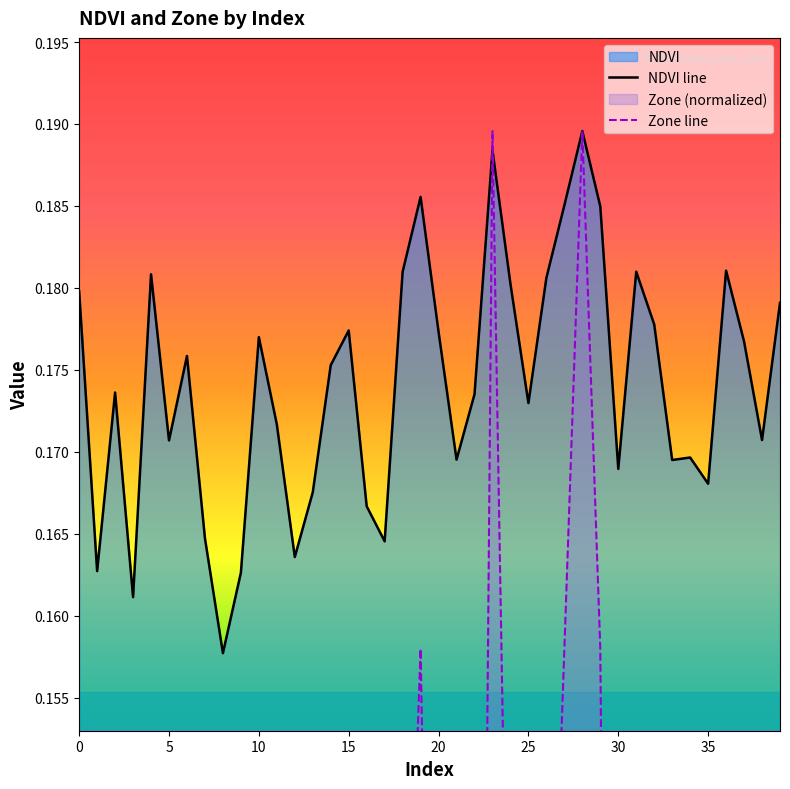

What is the minimum value for NDVI?

0.2